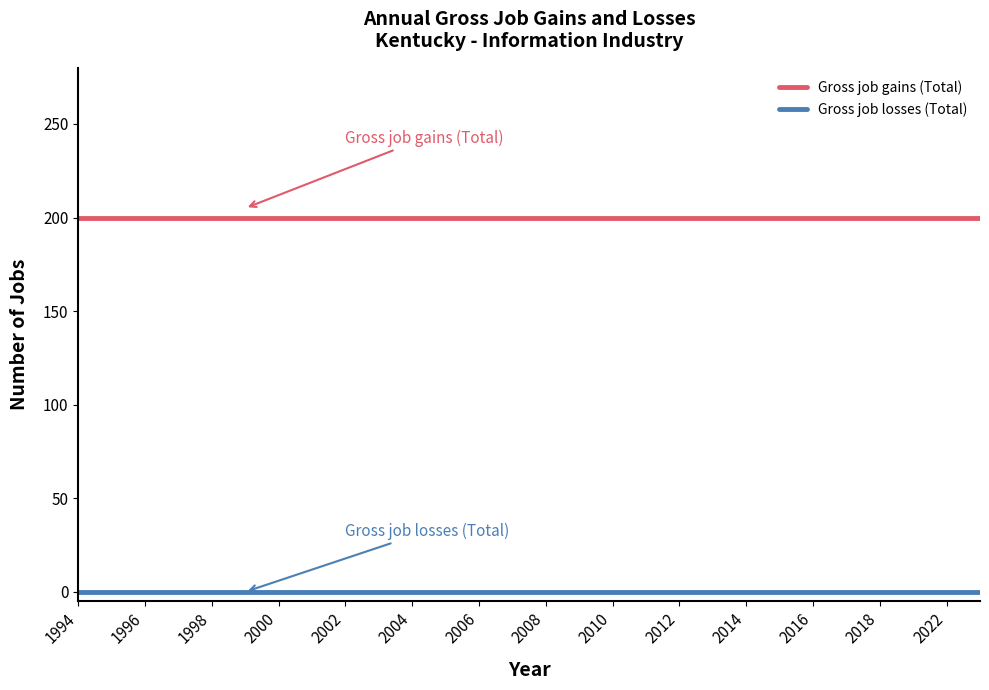

Which series has the largest total across all categories?

Gross job gains (Total)